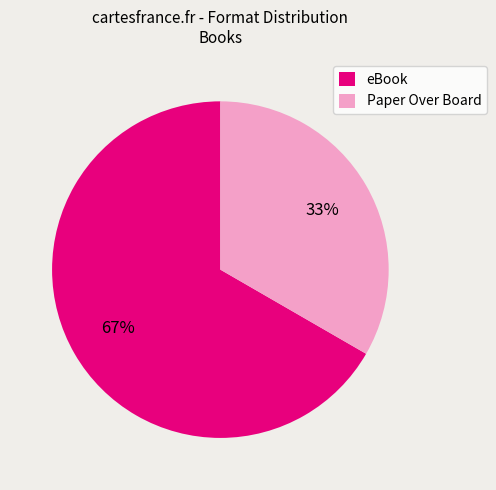

To the nearest percent, what is the combined percentage of Paper Over Board and eBook?

100%